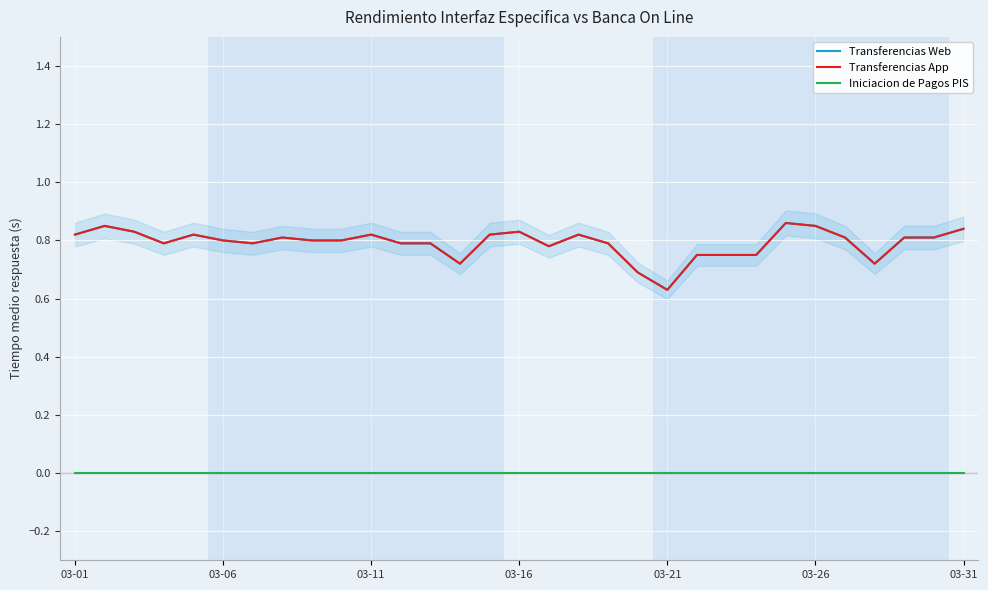

Which category has the highest value in the Iniciacion de Pagos PIS series?

03-01